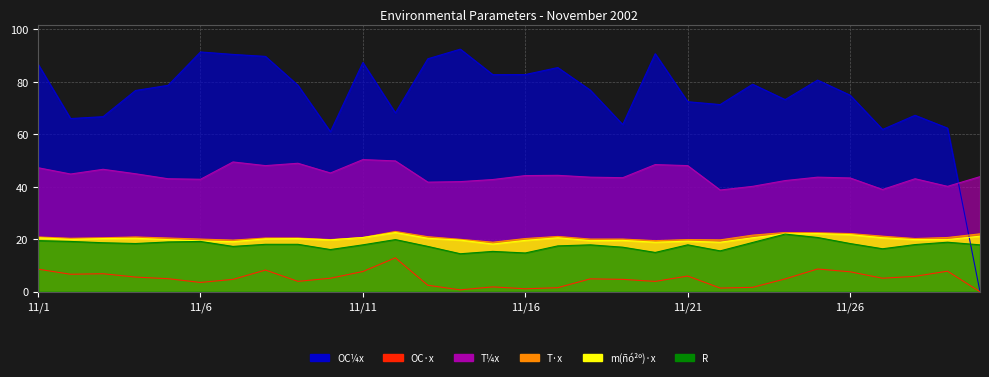

What is the lowest value of the R series?

14.5